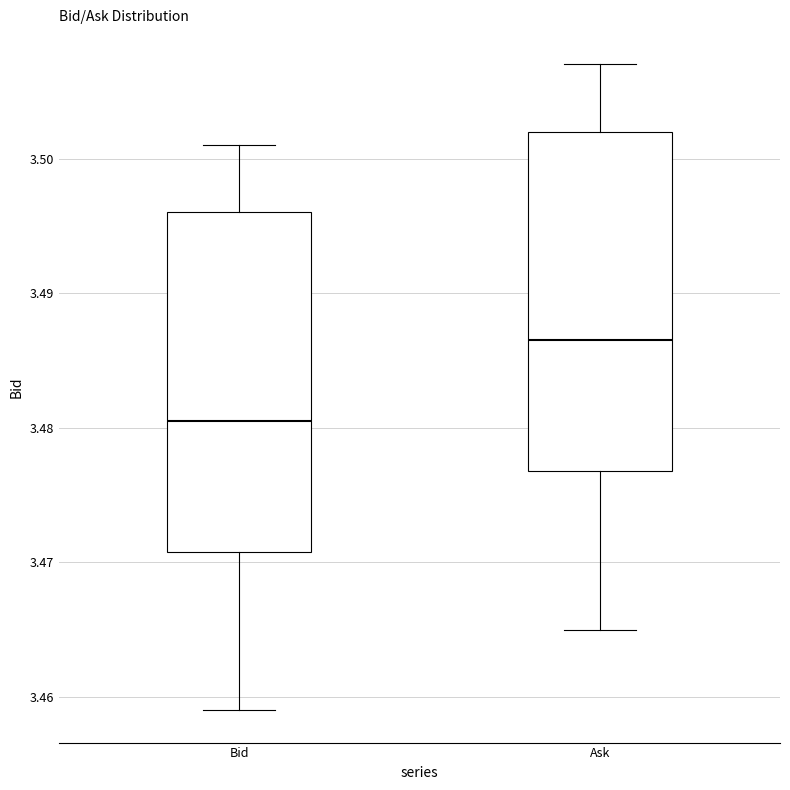

Which box's median line is the highest?

Ask